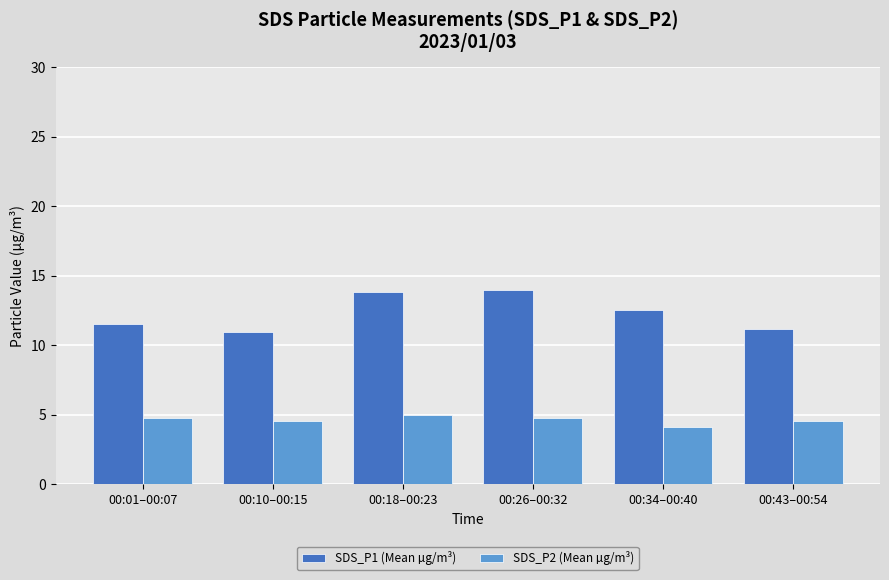

True or false: SDS_P1 (Mean µg/m³) has a value of 3.3 at 00:18–00:23.

False